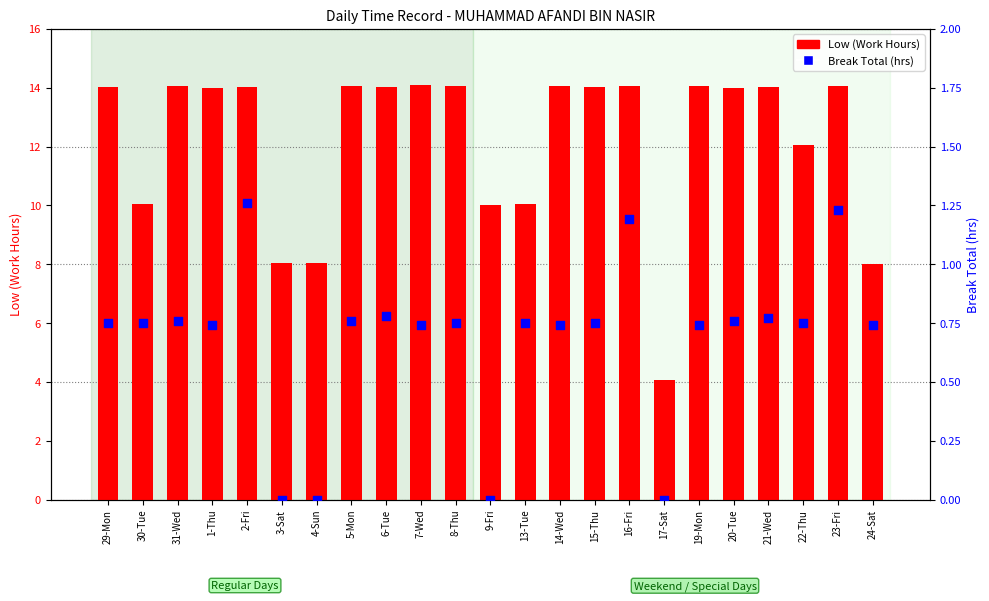

At how many categories does at least one series exceed 0?

23